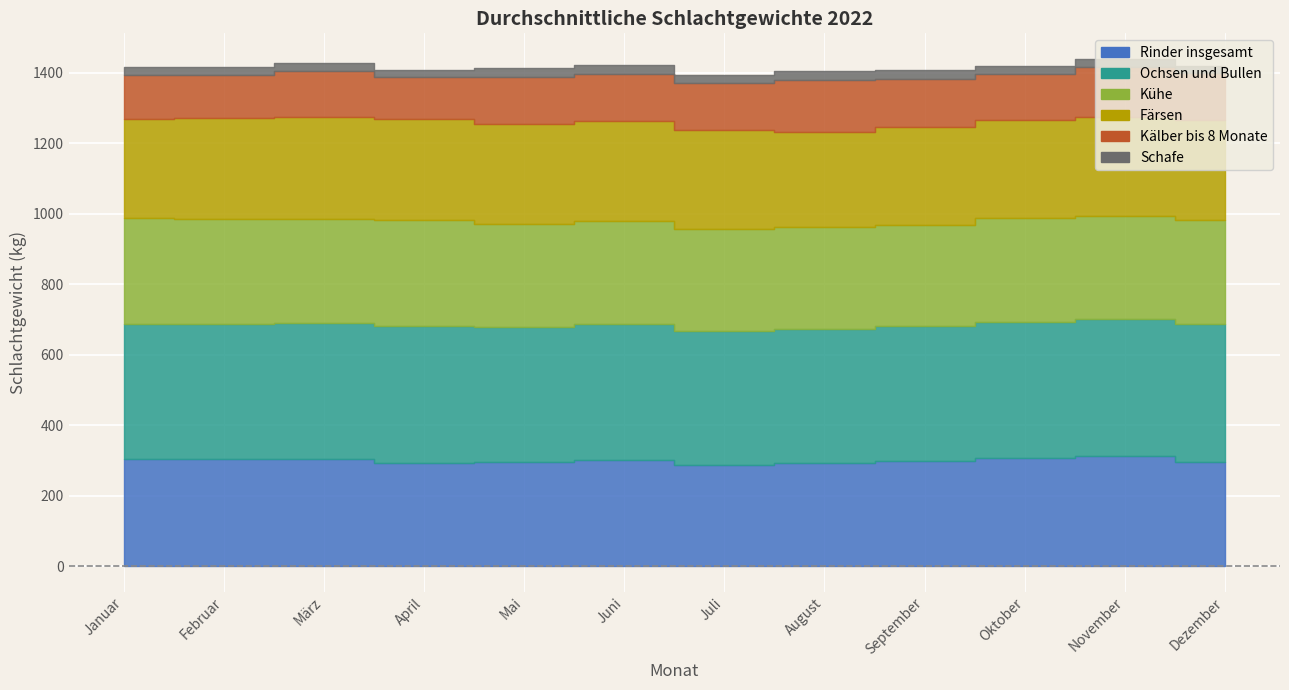

What is the label of the 10th point from the left?

Oktober